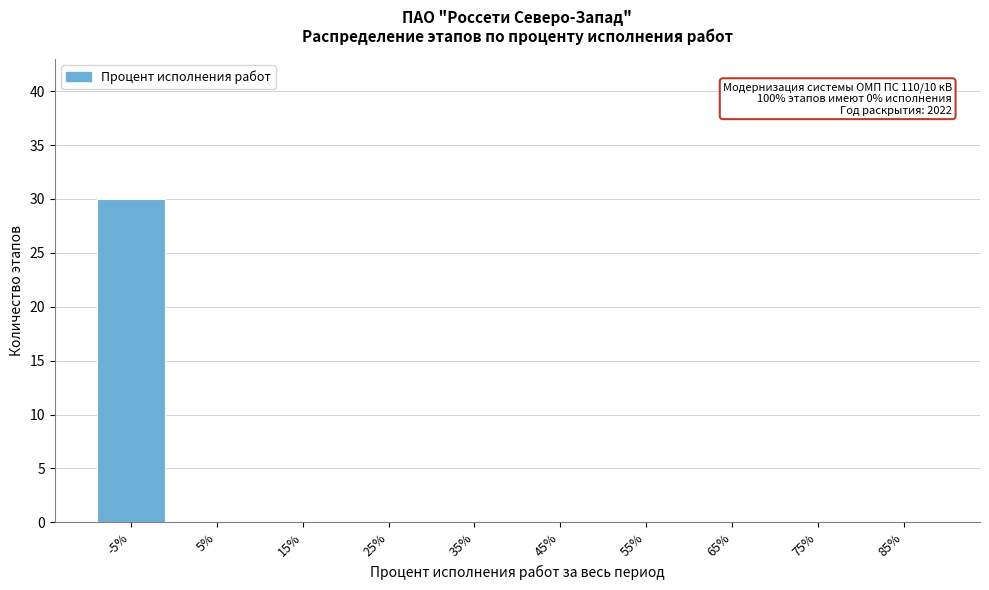

Reading right to left, what are all the values shown in this chart?

85%=0	75%=0	65%=0	55%=0	45%=0	35%=0	25%=0	15%=0	5%=0	-5%=30